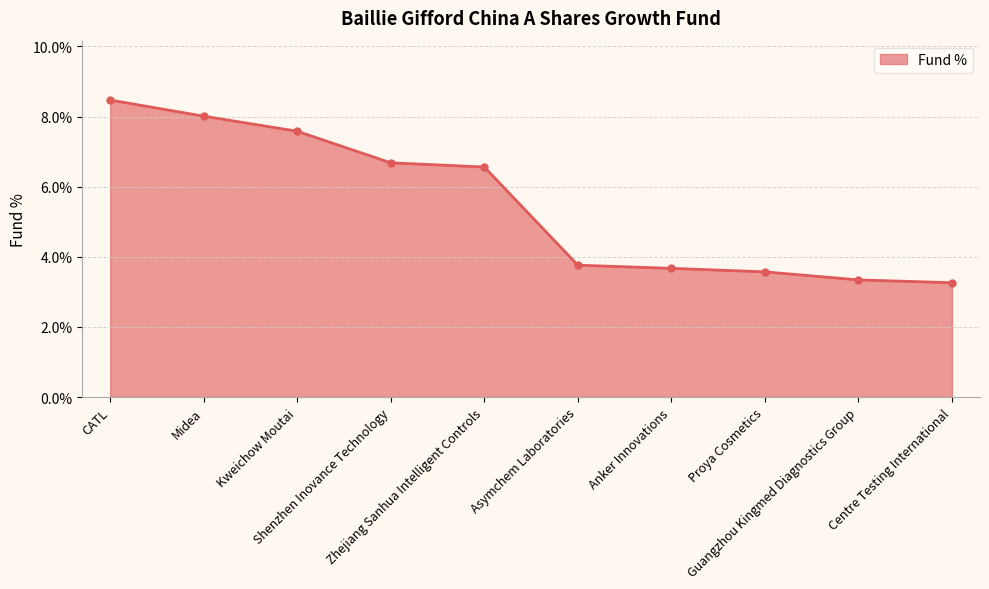

Does the chart have visible grid lines?

Yes